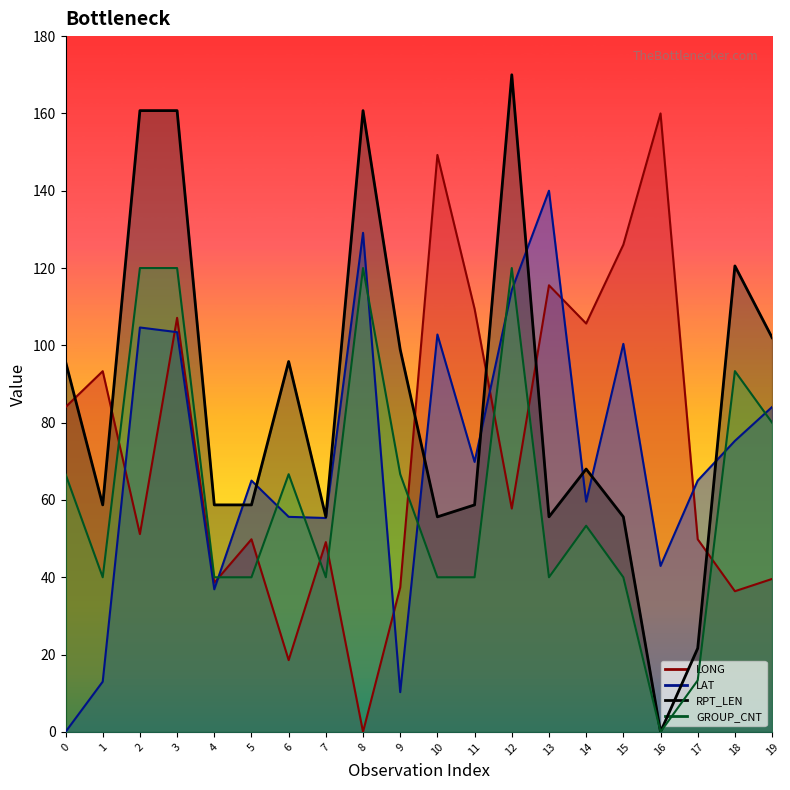

Reading right to left, extract all data points from this chart.

LONG: 19=39.6	18=36.4	17=49.8	16=160.0	15=126.0	14=105.6	13=115.5	12=57.8	11=109.4	10=149.3	9=37.4	8=0.0	7=49.1	6=18.6	5=49.8	4=38.6	3=107.1	2=51.2	1=93.3	0=84.0
LAT: 19=84.1	18=75.3	17=65.0	16=42.9	15=100.4	14=59.6	13=140.0	12=114.3	11=69.8	10=102.8	9=10.3	8=129.1	7=55.3	6=55.6	5=65.0	4=36.9	3=103.4	2=104.6	1=13.0	0=0.0
RPT_LEN: 19=102.0	18=120.5	17=21.6	16=0.0	15=55.6	14=68.0	13=55.6	12=170.0	11=58.7	10=55.6	9=98.9	8=160.7	7=55.6	6=95.8	5=58.7	4=58.7	3=160.7	2=160.7	1=58.7	0=95.8
GROUP_CNT: 19=80.0	18=93.3	17=13.3	16=0.0	15=40.0	14=53.3	13=40.0	12=120.0	11=40.0	10=40.0	9=66.7	8=120.0	7=40.0	6=66.7	5=40.0	4=40.0	3=120.0	2=120.0	1=40.0	0=66.7